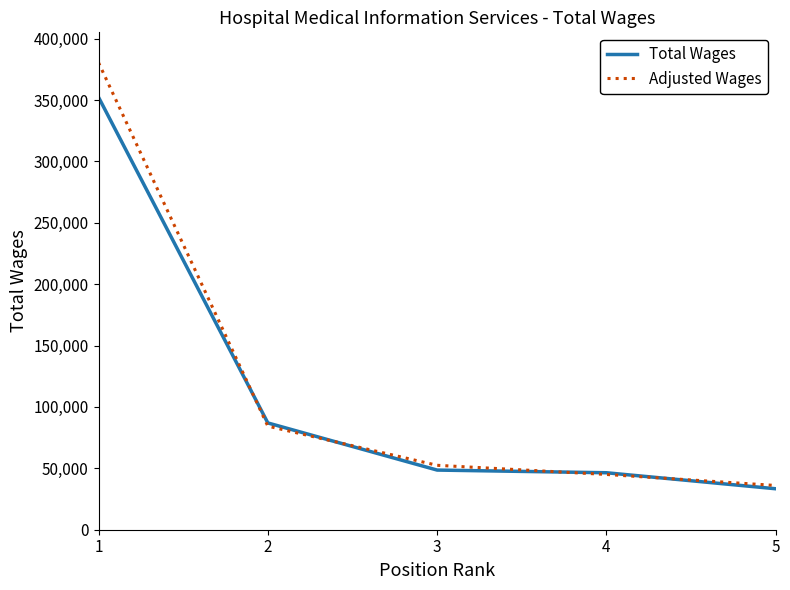

Is this an area chart (filled region under the line)?

No